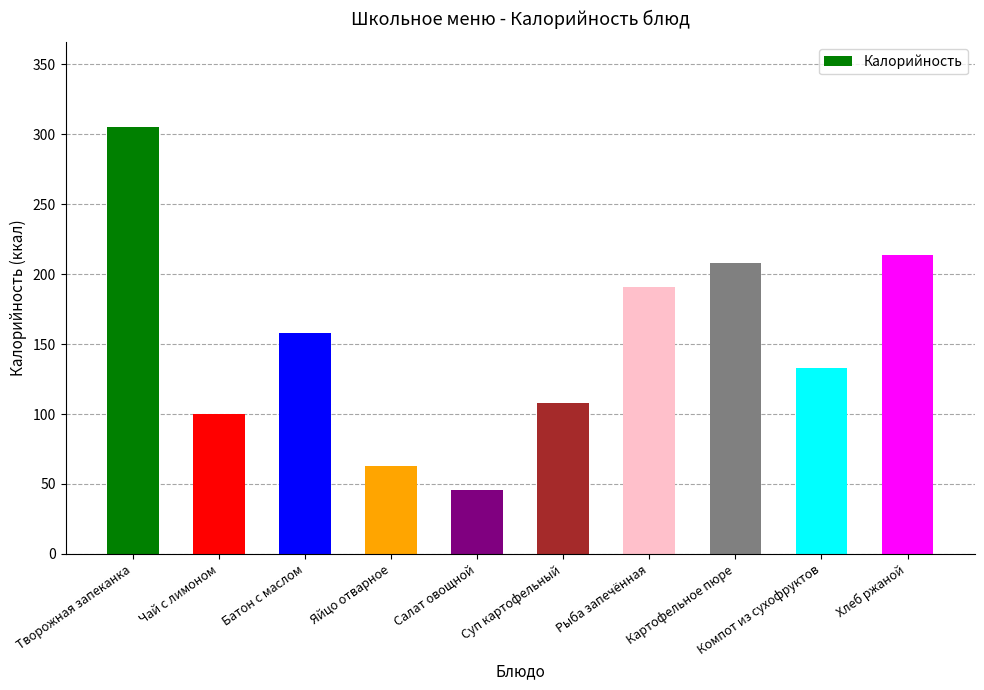

At which category does the chart reach its minimum across all series?

Салат овощной